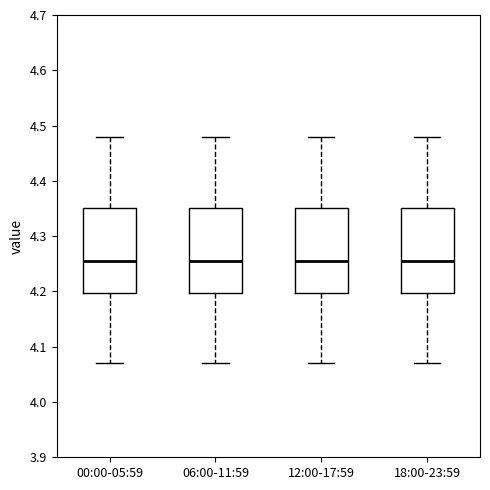

Where does the lower whisker of the box for 18:00-23:59 end on the y-axis? The values are not printed on the chart, so give them approximately, as read against the axis.

4.07